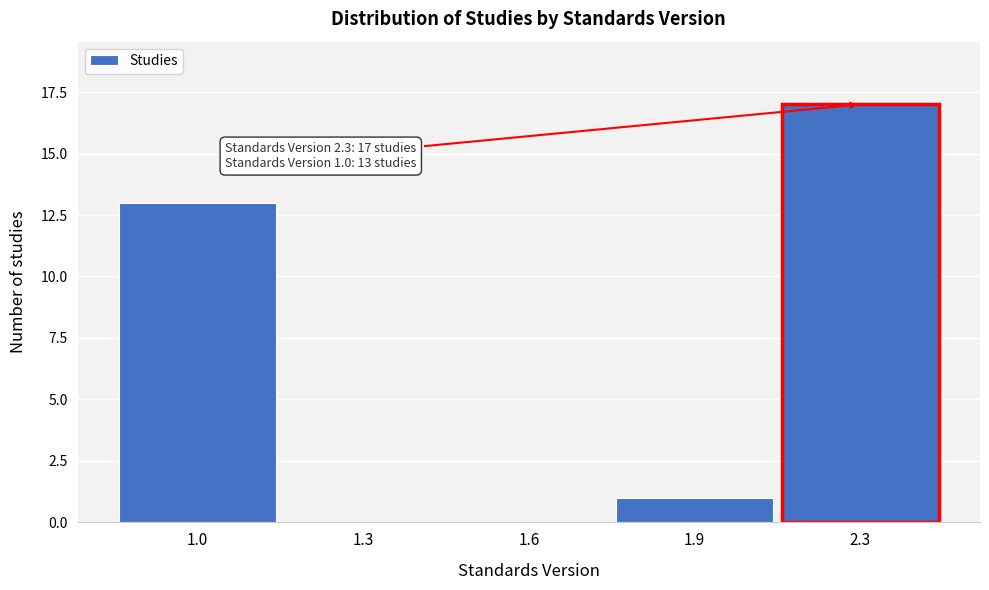

Reading left to right, what are all the values shown in this chart?

1.0=13	1.3=0	1.6=0	1.9=1	2.3=17